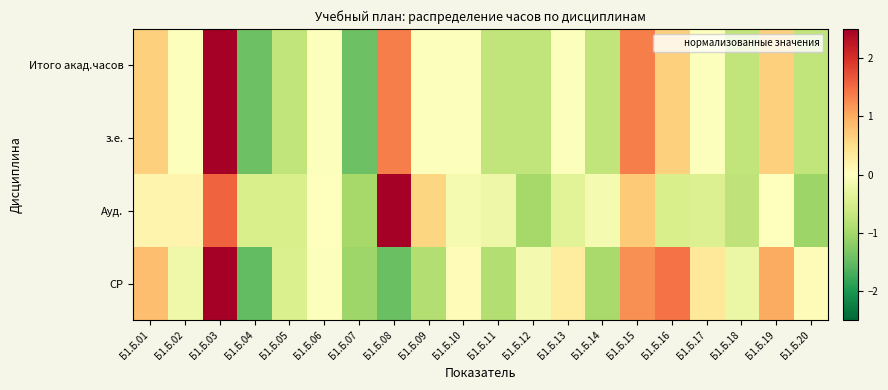

Reading left to right, extract all data points from this chart.

Итого акад.часов: Б1.Б.01=0.7	Б1.Б.02=-0.0	Б1.Б.03=2.8	Б1.Б.04=-1.4	Б1.Б.05=-0.7	Б1.Б.06=-0.0	Б1.Б.07=-1.4	Б1.Б.08=1.4	Б1.Б.09=-0.0	Б1.Б.10=-0.0	Б1.Б.11=-0.7	Б1.Б.12=-0.7	Б1.Б.13=-0.0	Б1.Б.14=-0.7	Б1.Б.15=1.4	Б1.Б.16=0.7	Б1.Б.17=-0.0	Б1.Б.18=-0.7	Б1.Б.19=0.7	Б1.Б.20=-0.7
з.е.: Б1.Б.01=0.7	Б1.Б.02=-0.0	Б1.Б.03=2.8	Б1.Б.04=-1.4	Б1.Б.05=-0.7	Б1.Б.06=-0.0	Б1.Б.07=-1.4	Б1.Б.08=1.4	Б1.Б.09=-0.0	Б1.Б.10=-0.0	Б1.Б.11=-0.7	Б1.Б.12=-0.7	Б1.Б.13=-0.0	Б1.Б.14=-0.7	Б1.Б.15=1.4	Б1.Б.16=0.7	Б1.Б.17=-0.0	Б1.Б.18=-0.7	Б1.Б.19=0.7	Б1.Б.20=-0.7
Ауд.: Б1.Б.01=0.2	Б1.Б.02=0.2	Б1.Б.03=1.6	Б1.Б.04=-0.5	Б1.Б.05=-0.5	Б1.Б.06=-0.0	Б1.Б.07=-1.0	Б1.Б.08=3.4	Б1.Б.09=0.6	Б1.Б.10=-0.1	Б1.Б.11=-0.2	Б1.Б.12=-1.0	Б1.Б.13=-0.4	Б1.Б.14=-0.1	Б1.Б.15=0.7	Б1.Б.16=-0.5	Б1.Б.17=-0.4	Б1.Б.18=-0.7	Б1.Б.19=-0.0	Б1.Б.20=-1.1
СР: Б1.Б.01=0.8	Б1.Б.02=-0.2	Б1.Б.03=2.5	Б1.Б.04=-1.5	Б1.Б.05=-0.5	Б1.Б.06=-0.0	Б1.Б.07=-1.0	Б1.Б.08=-1.4	Б1.Б.09=-0.9	Б1.Б.10=0.1	Б1.Б.11=-0.9	Б1.Б.12=-0.2	Б1.Б.13=0.3	Б1.Б.14=-1.0	Б1.Б.15=1.2	Б1.Б.16=1.5	Б1.Б.17=0.4	Б1.Б.18=-0.2	Б1.Б.19=1.0	Б1.Б.20=0.0